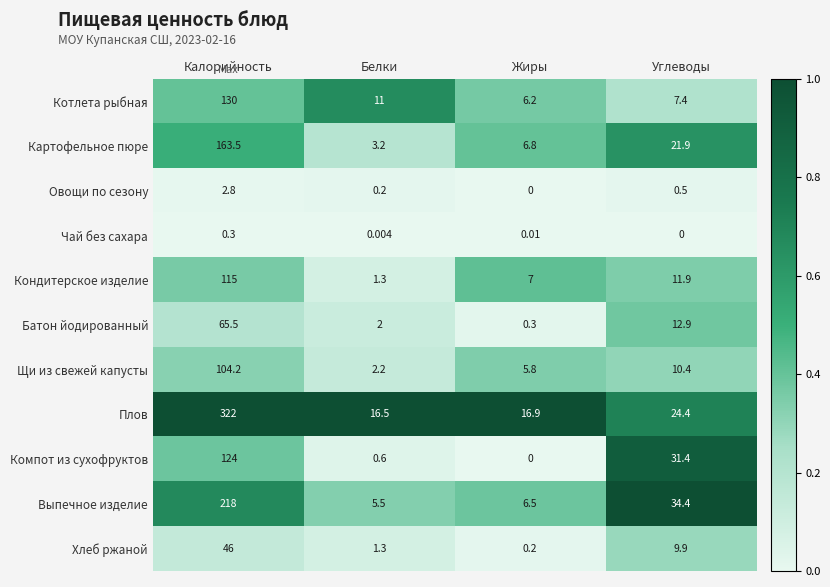

List the series in order of their peak value, highest first.

Плов, Выпечное изделие, Картофельное пюре, Котлета рыбная, Компот из сухофруктов, Кондитерское изделие, Щи из свежей капусты, Батон йодированный, Хлеб ржаной, Овощи по сезону, Чай без сахара